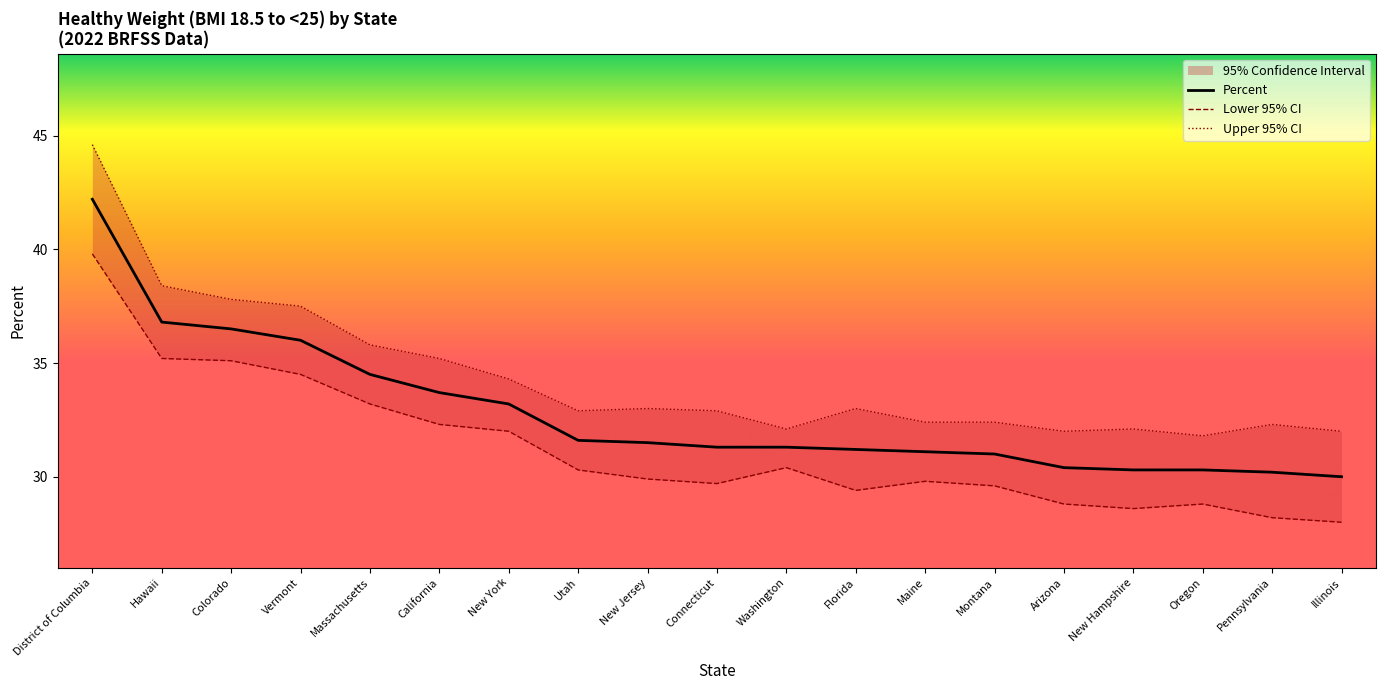

What is the difference between the highest and lowest values at Maine?

2.6